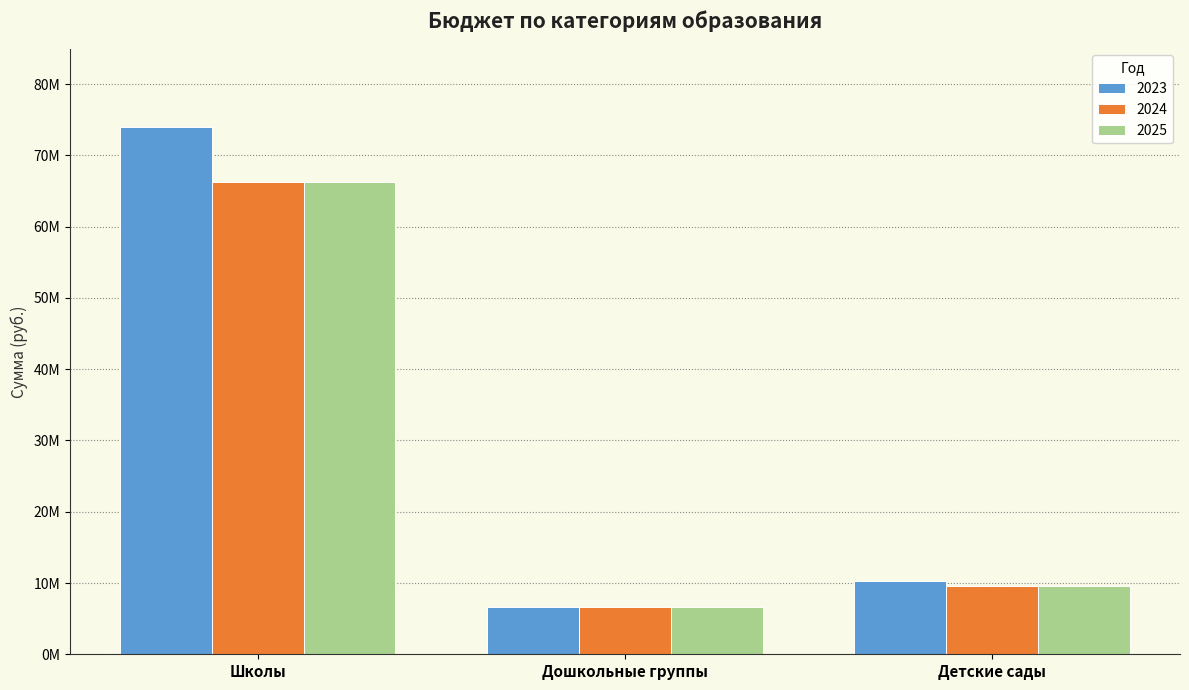

What is the difference between the maximum and minimum values in the 2023 series?

67381511